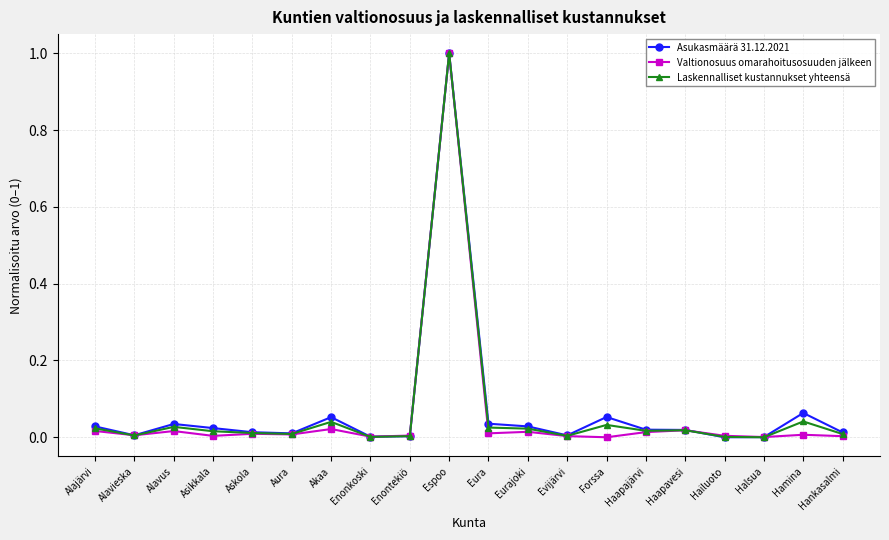

At which category is the sum across all series the highest?

Espoo